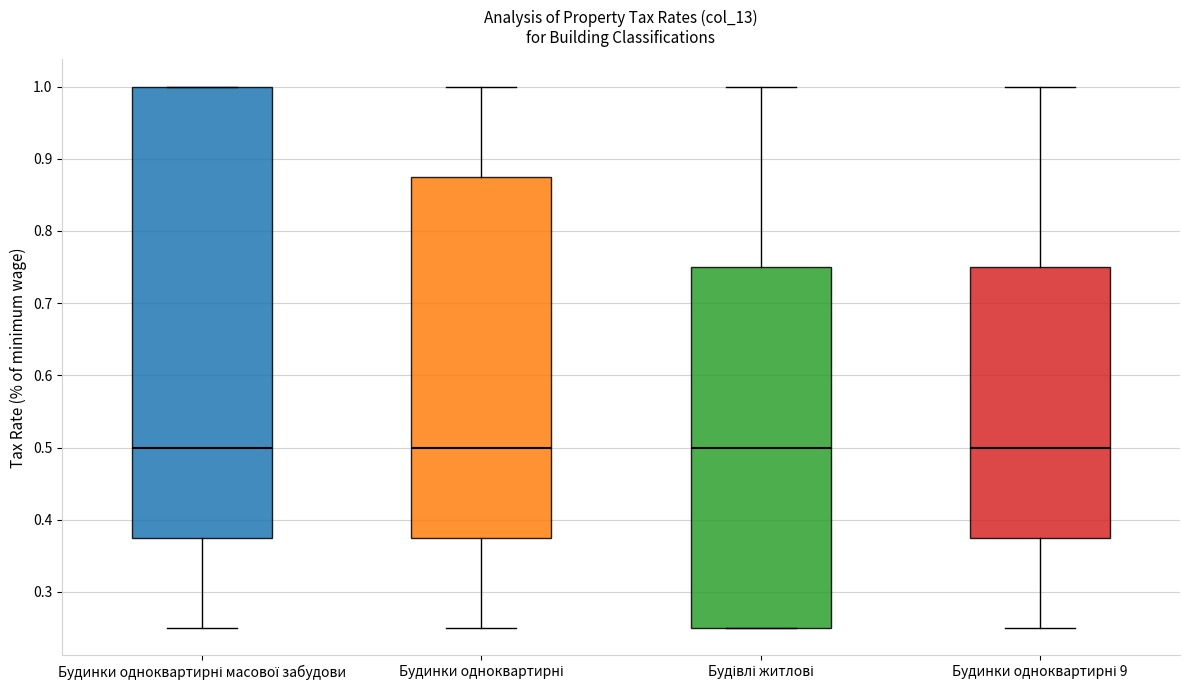

Where is the lower edge of the box for Будинки одноквартирні 9 on the y-axis? The values are not printed on the chart, so give them approximately, as read against the axis.

0.38